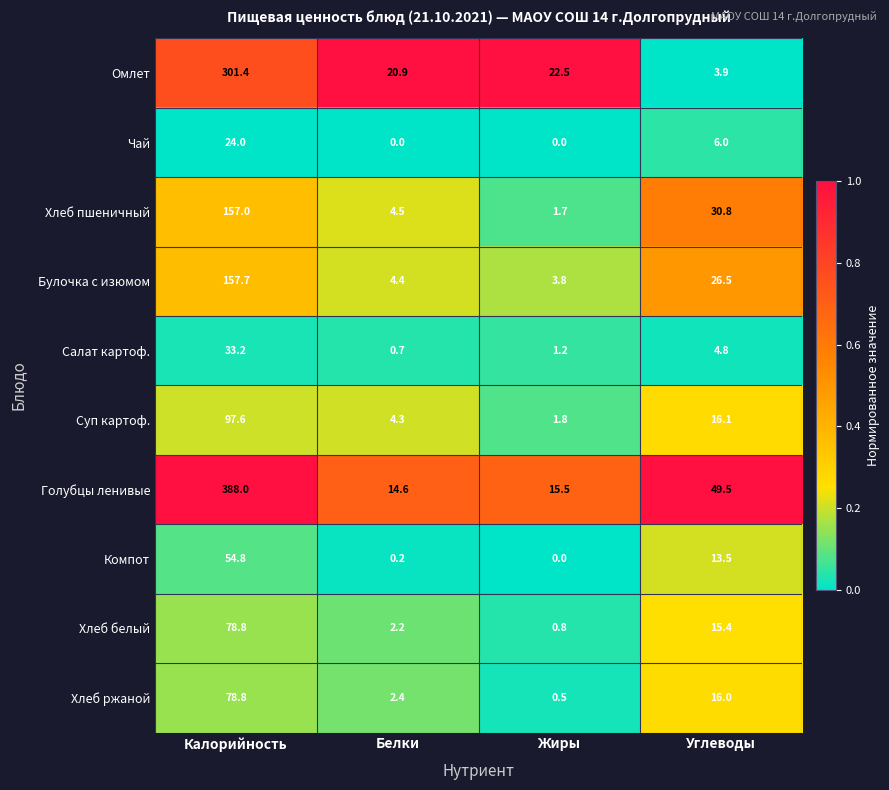

Is the value of Омлет at Жиры greater than the value of Суп картоф. at Жиры?

Yes